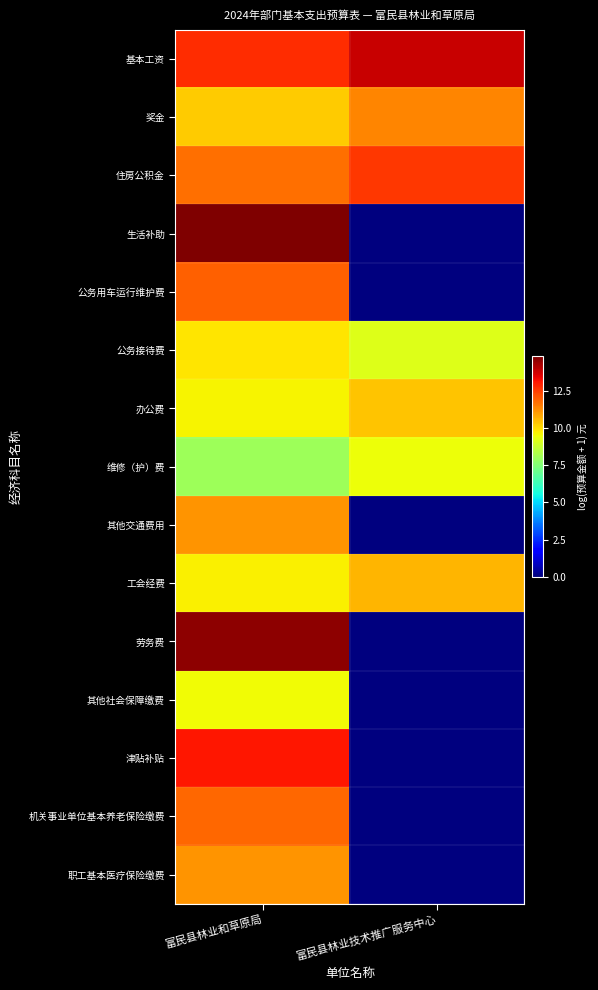

Which series has the largest total across all categories?

基本工资